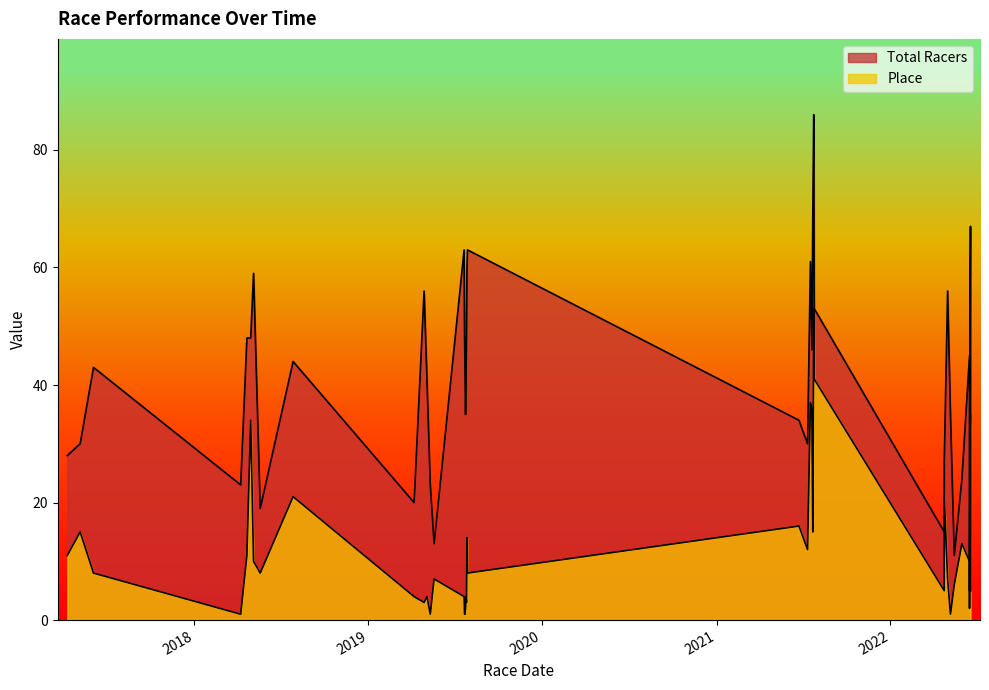

Between 10 and 16, which series saw the biggest shift?

Total Racers